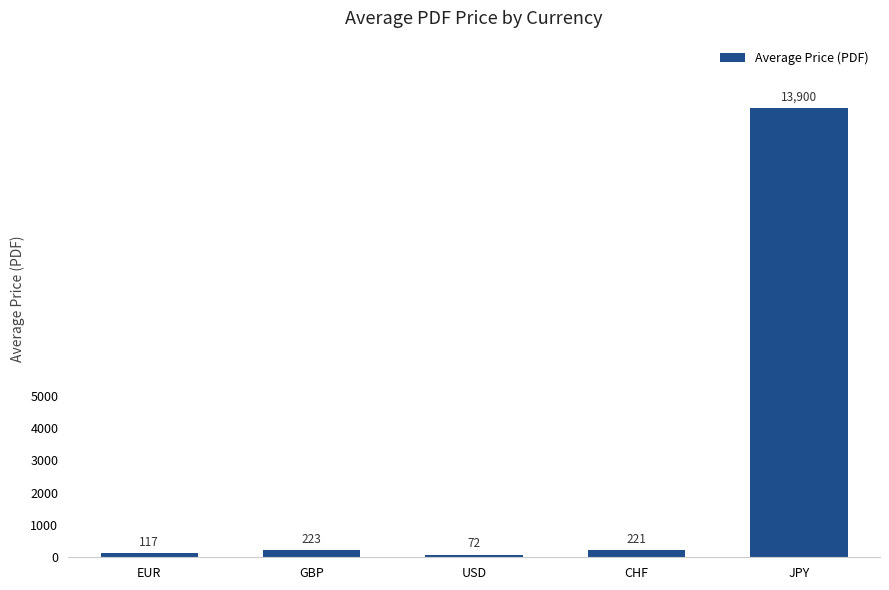

Where is the data nearest to the value 6986?

GBP